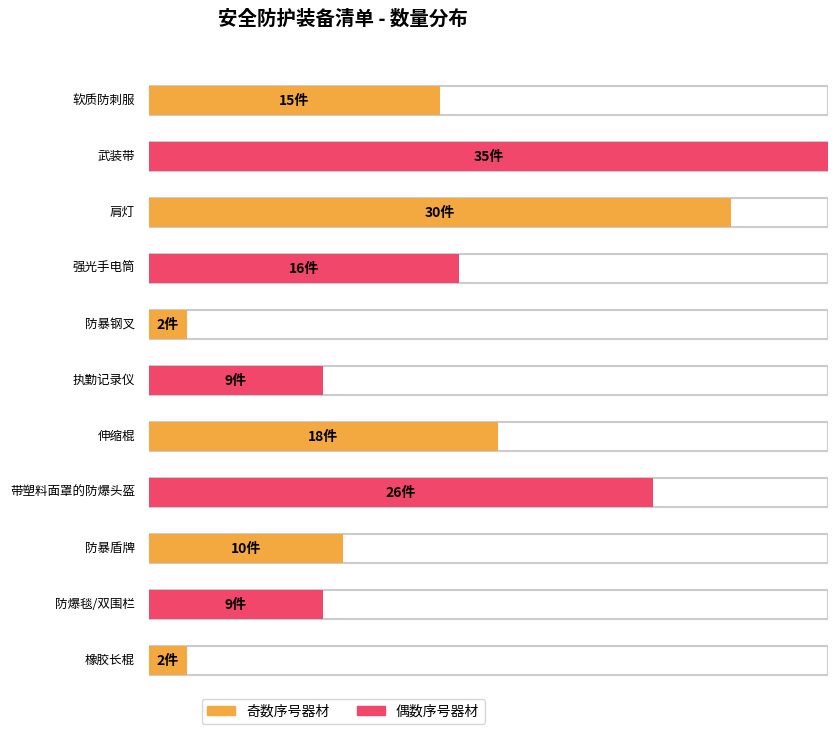

What is the difference between the maximum and minimum values?

33